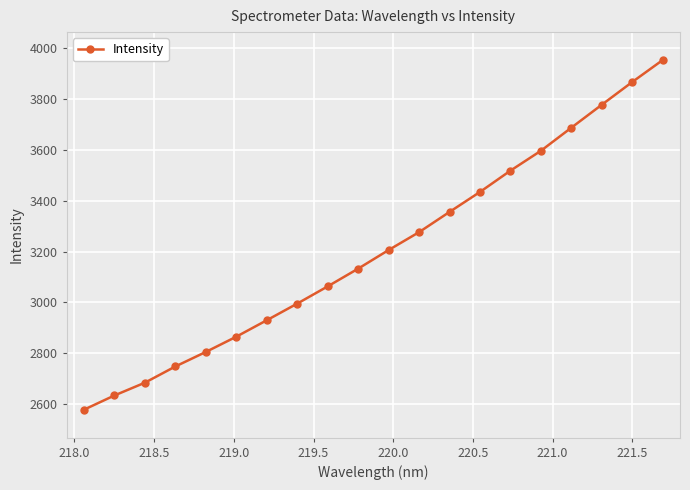

True or false: the data has more than 2 interior local peaks.

False